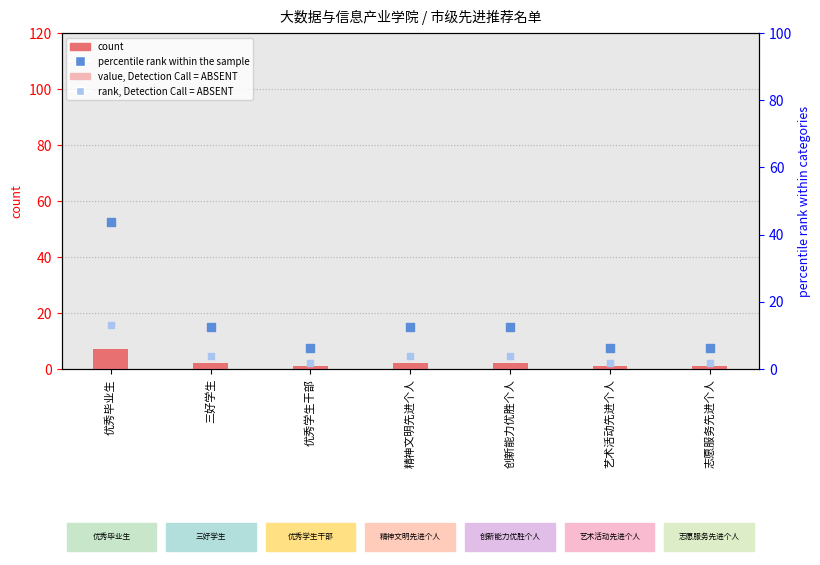

Which series has the widest spread of Y values?

percentile rank within the sample